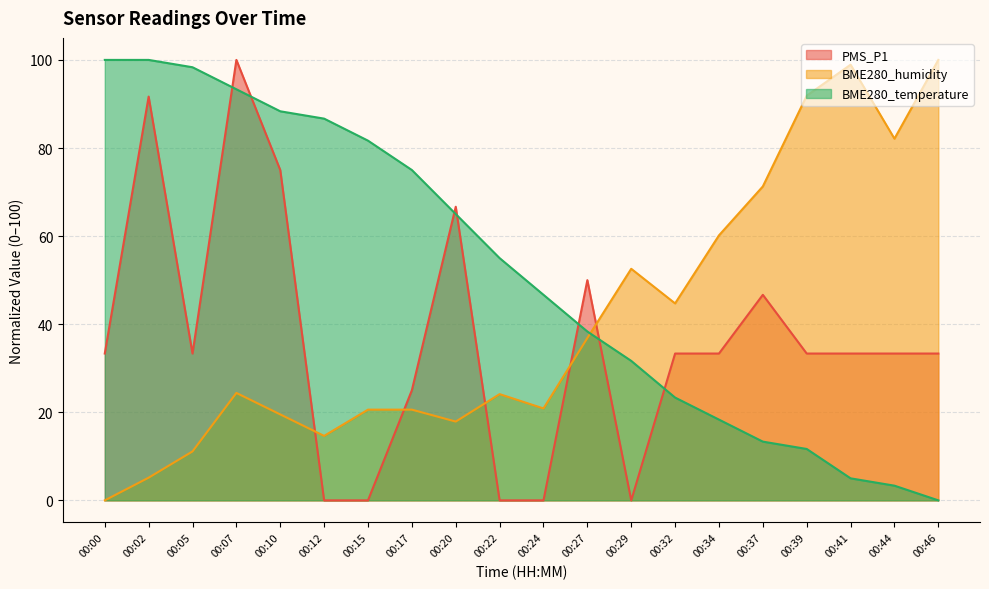

How many intersections are there between PMS_P1 and BME280_humidity?

5